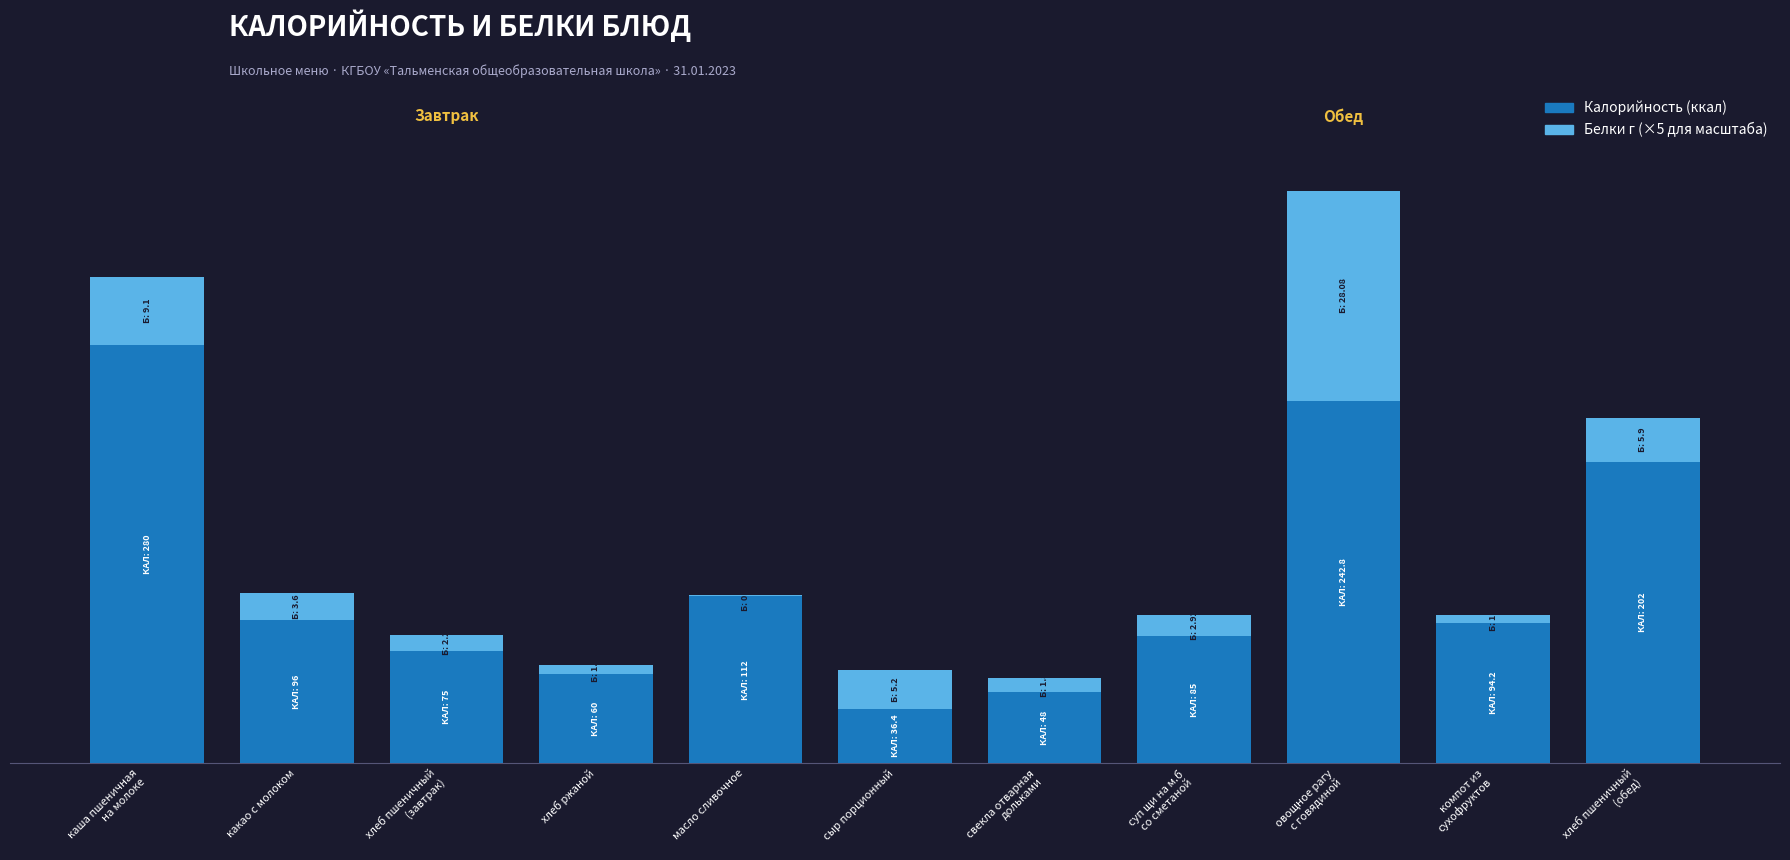

Are the bars horizontal?

No